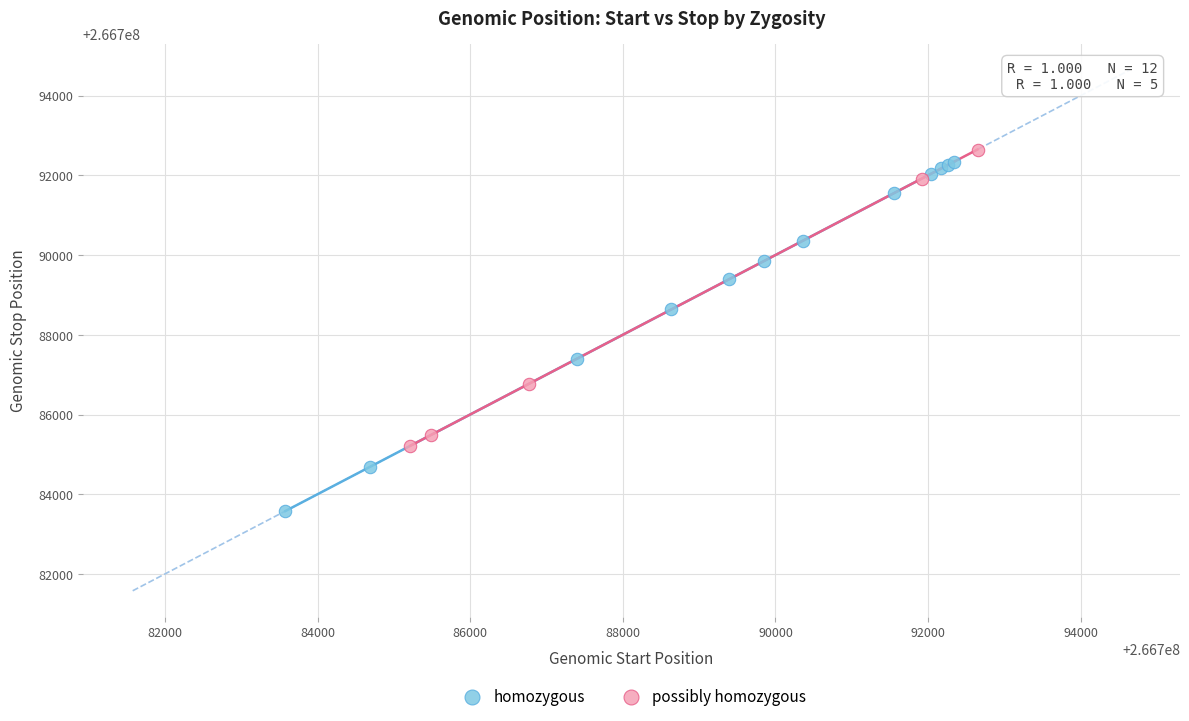

Which series reaches the minimum Y coordinate?

homozygous